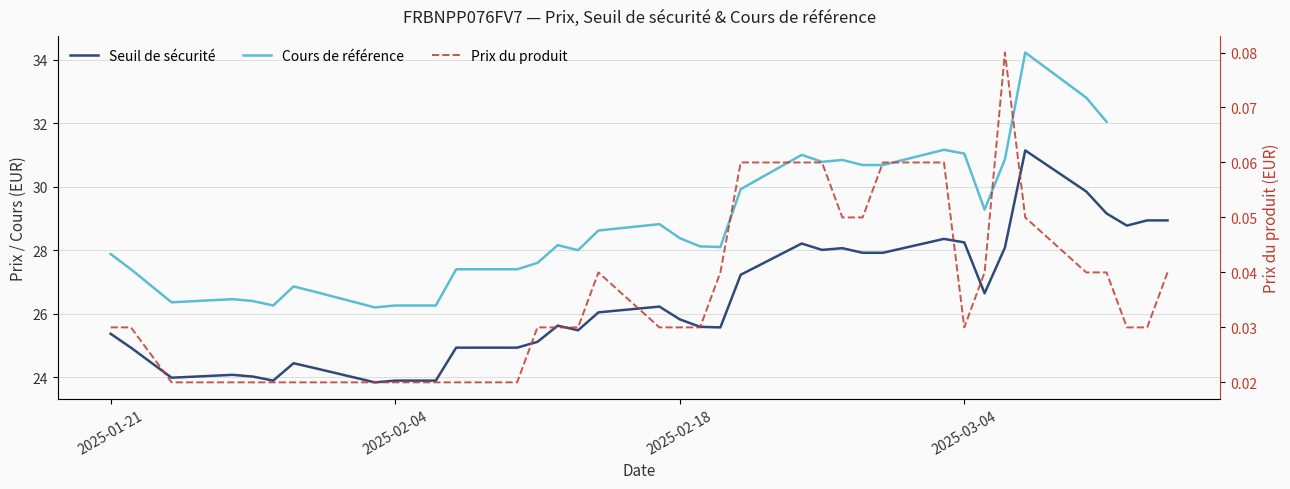

What is the value of the Seuil de sécurité point at the 25th from the left?

24.9